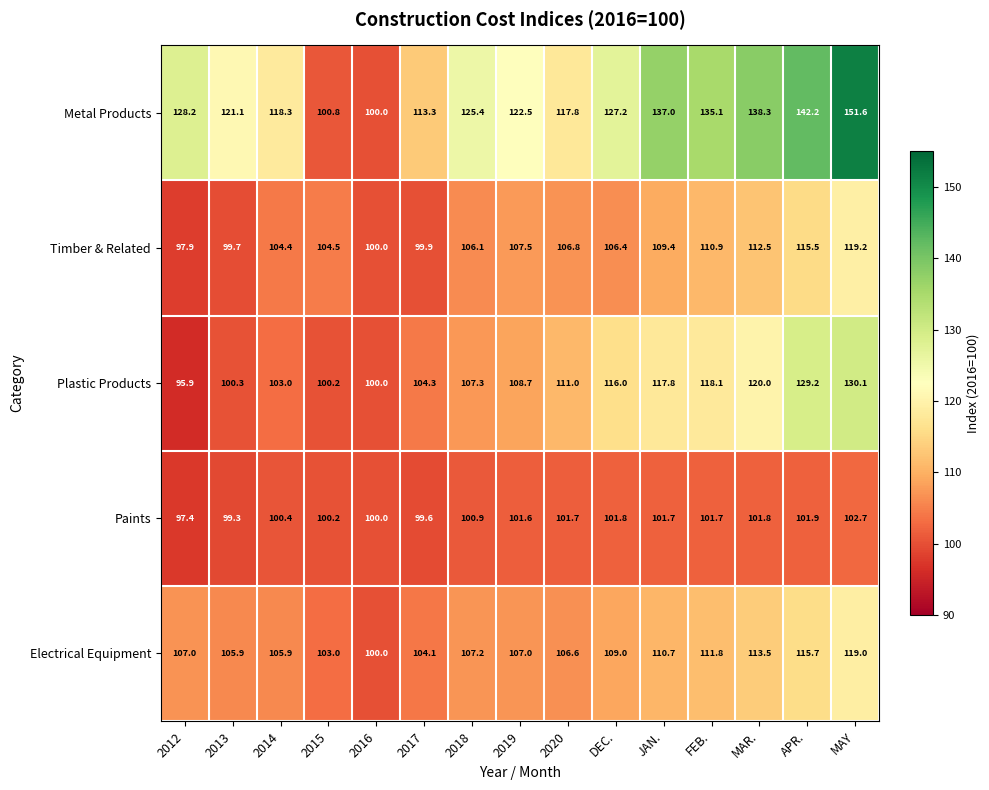

The value of Plastic Products at 2018 is 107.3. True or false?

True